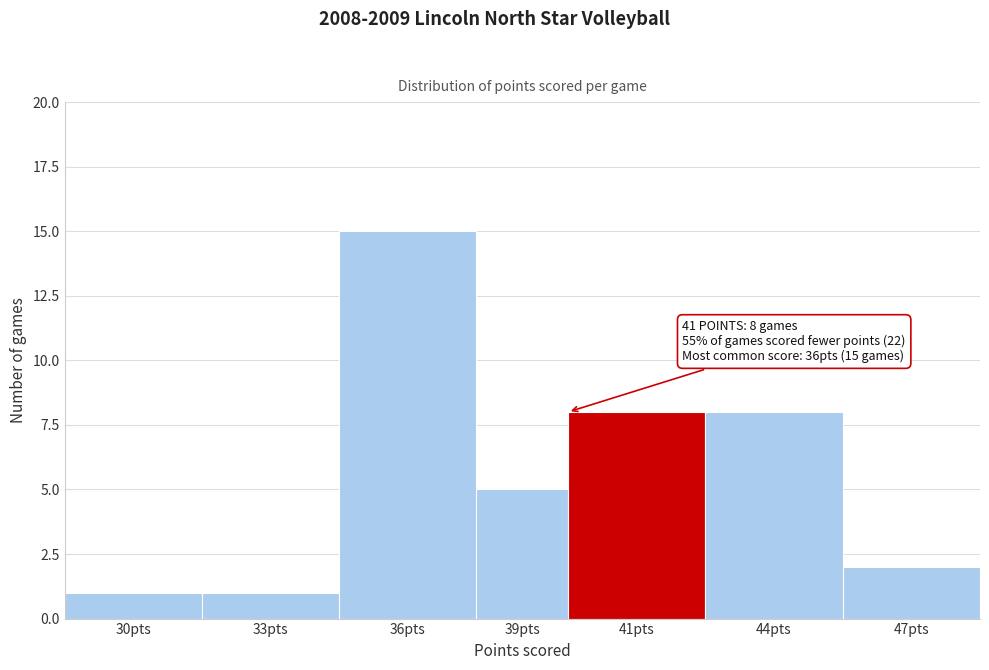

Reading left to right, transcribe all the data shown in this chart.

1	1	15	5	8	8	2